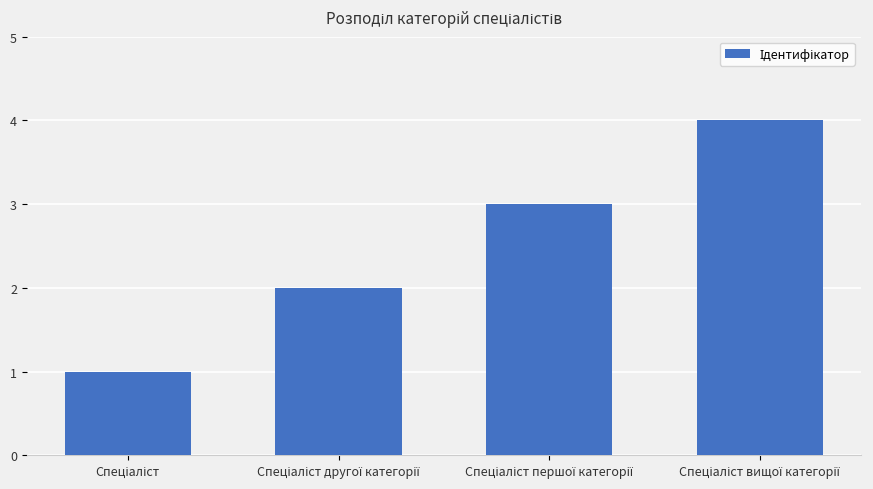

What is the value of the 1st bar from the left?

1